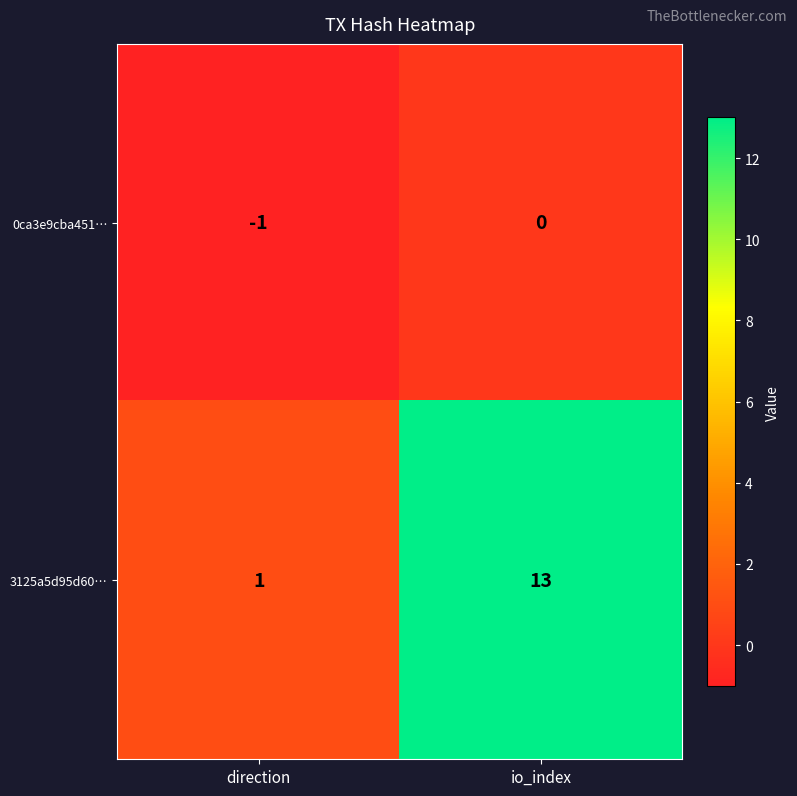

Reading left to right, what are all the values shown in this chart?

0ca3e9cba451…: direction=-1	io_index=0
3125a5d95d60…: direction=1	io_index=13